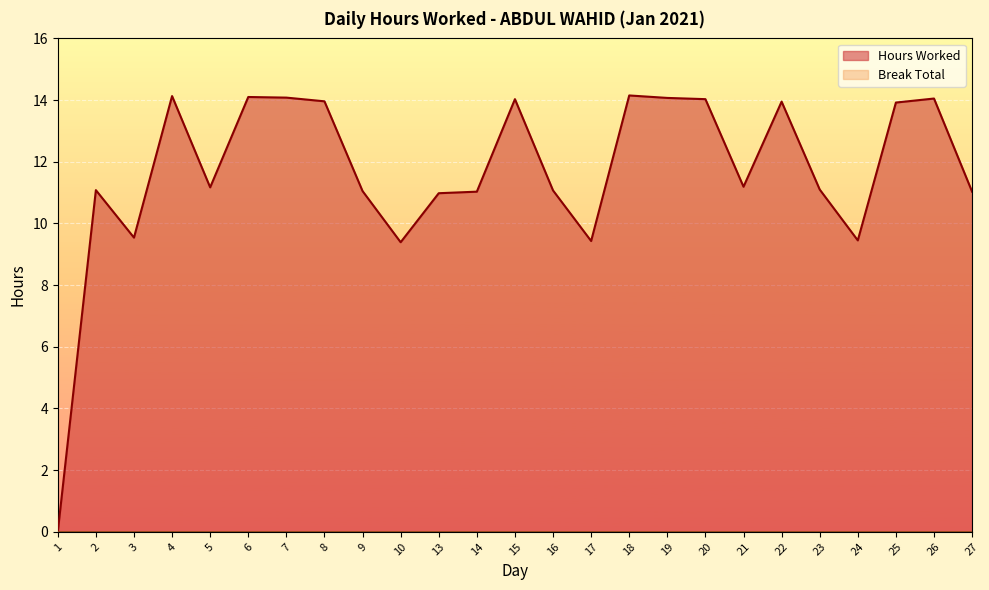

What is the value of the 6th point from the left?

14.1